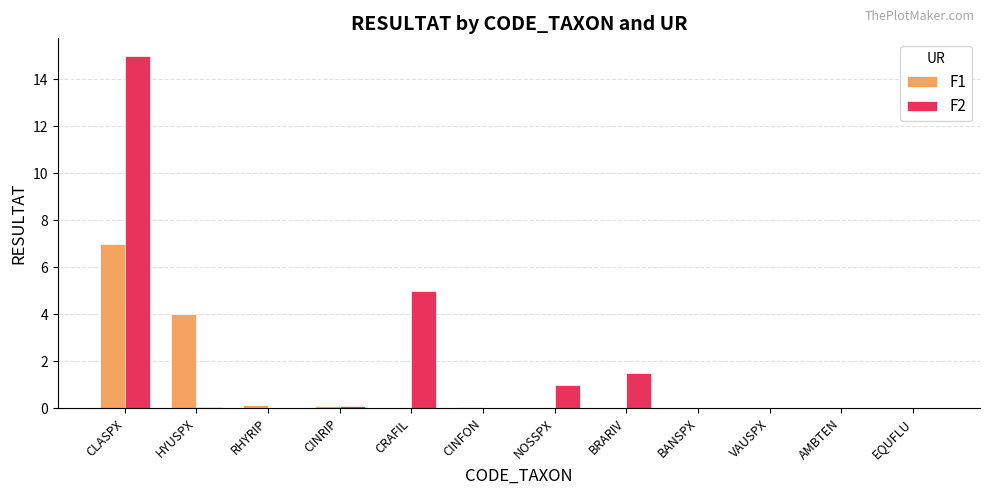

True or false: F2 has a value of 0.0 at CINFON.

True